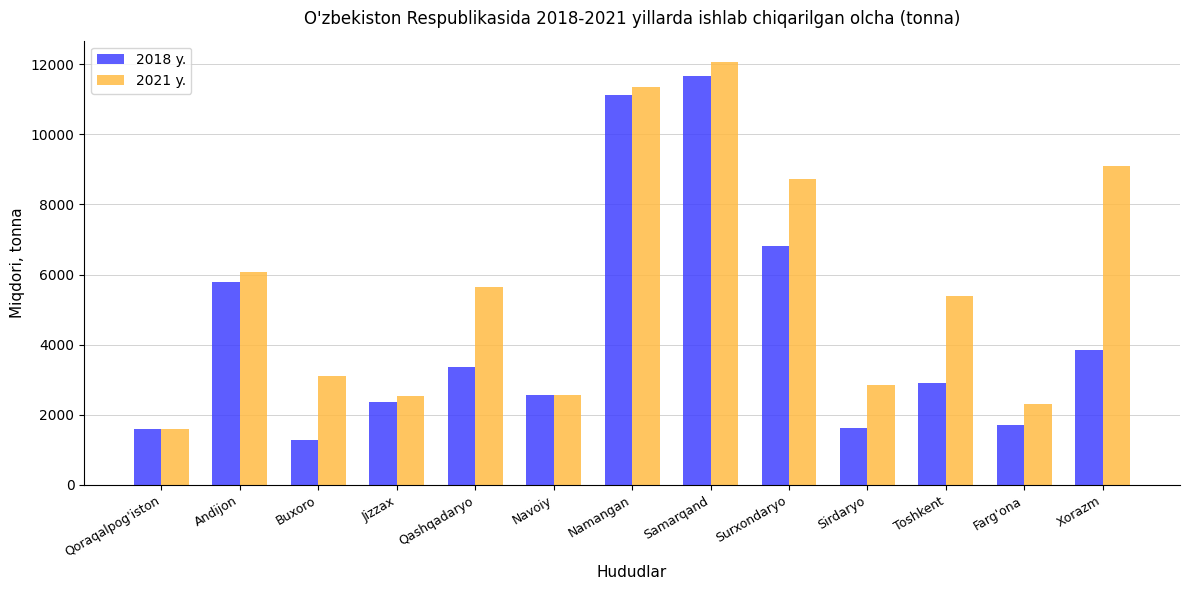

How many categories are shown in the chart?

13